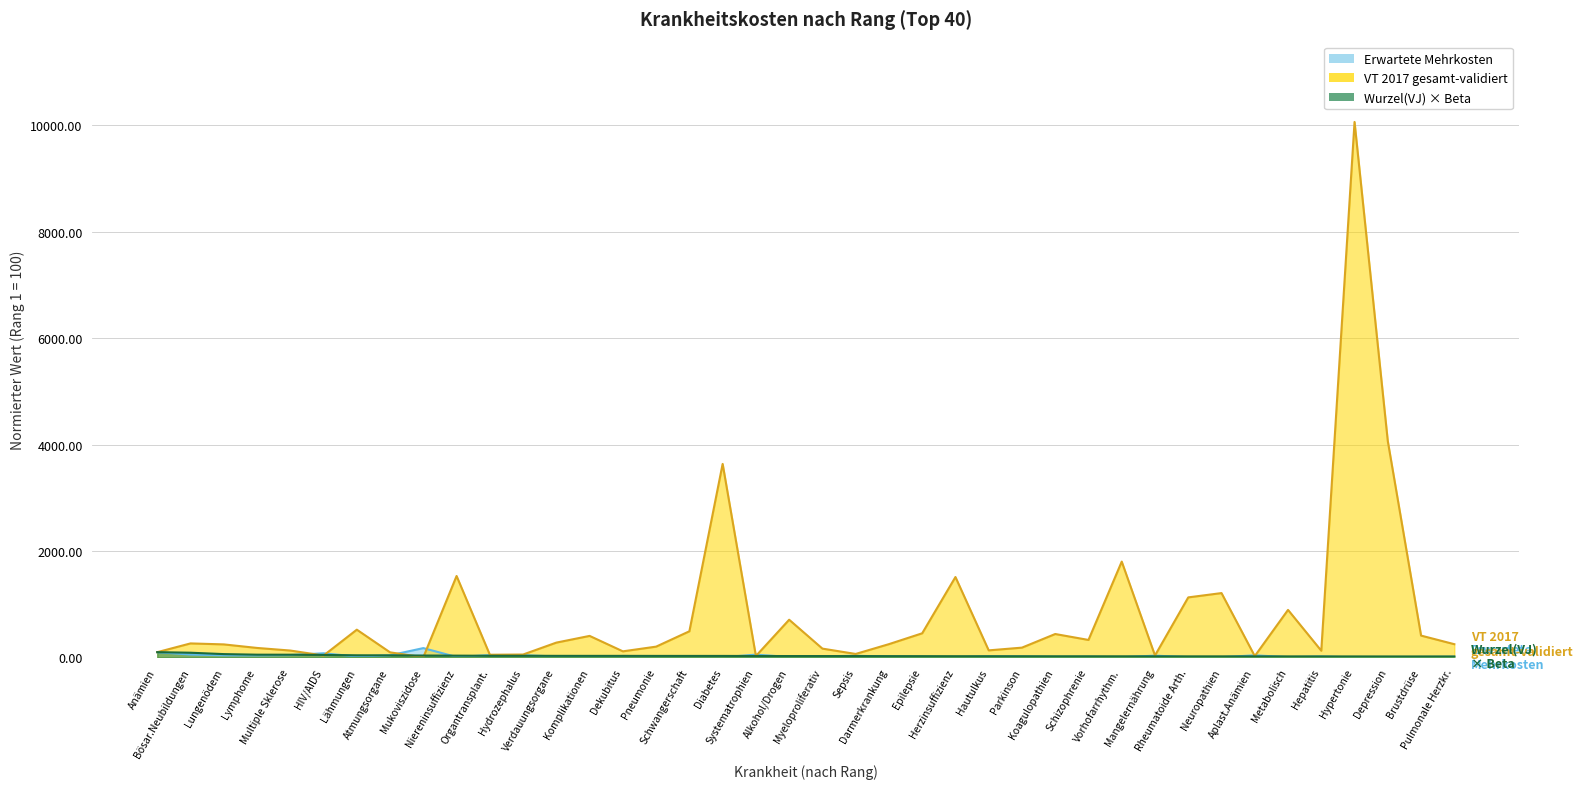

How many times do Wurzel(VJ) * Beta and VT 2017 gesamt-validiert cross each other?

6